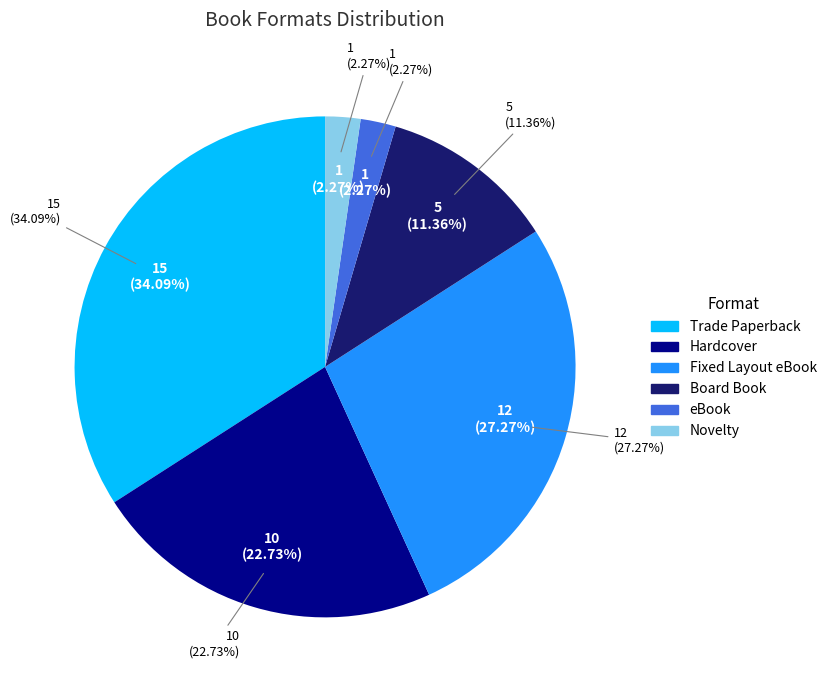

Which has a higher value, Board Book or Trade Paperback?

Trade Paperback